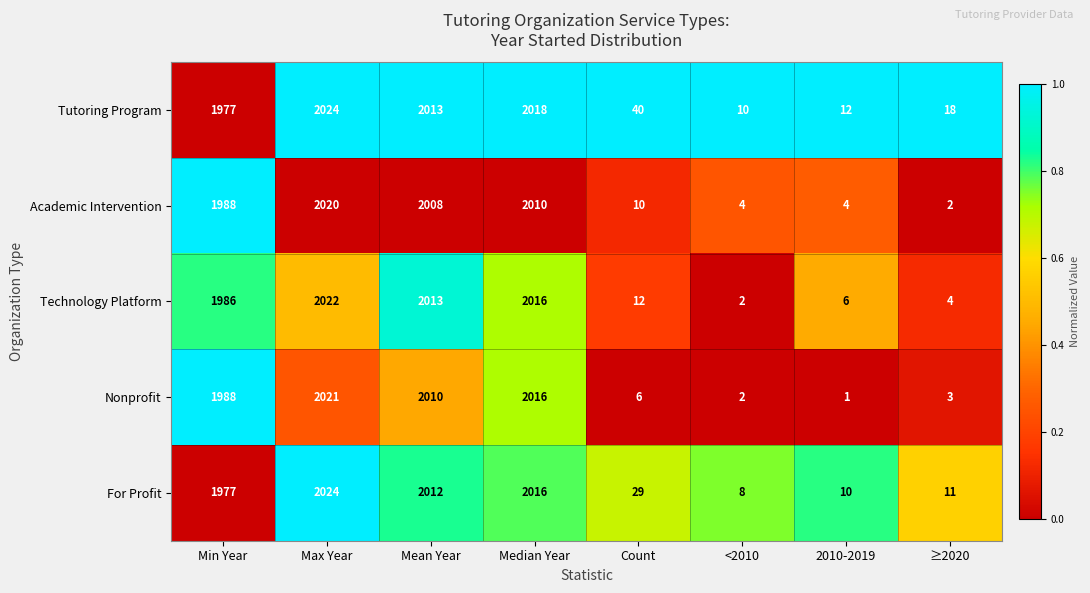

The Technology Platform series shows 2016 at Median Year. True or false?

True